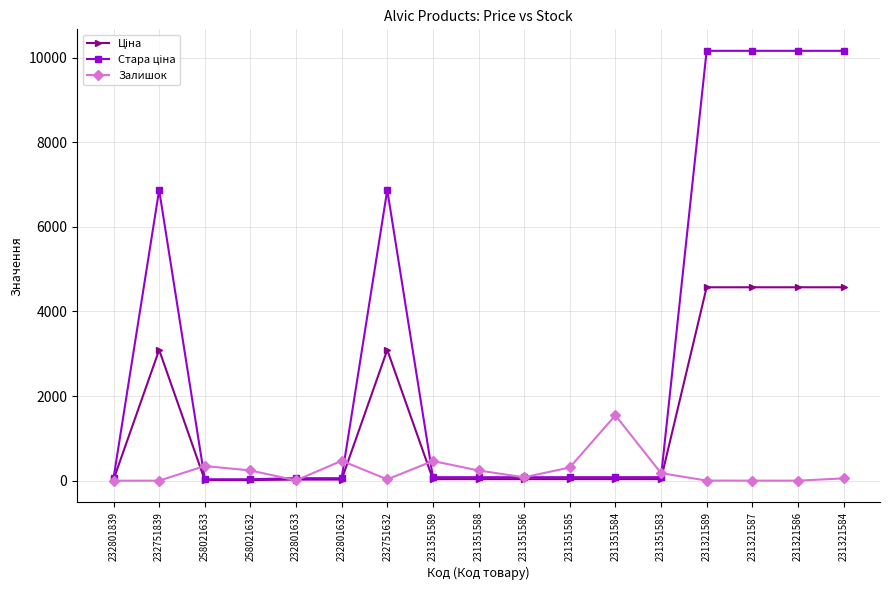

Is it true that Залишок equals 313.0 at 231351585?

True